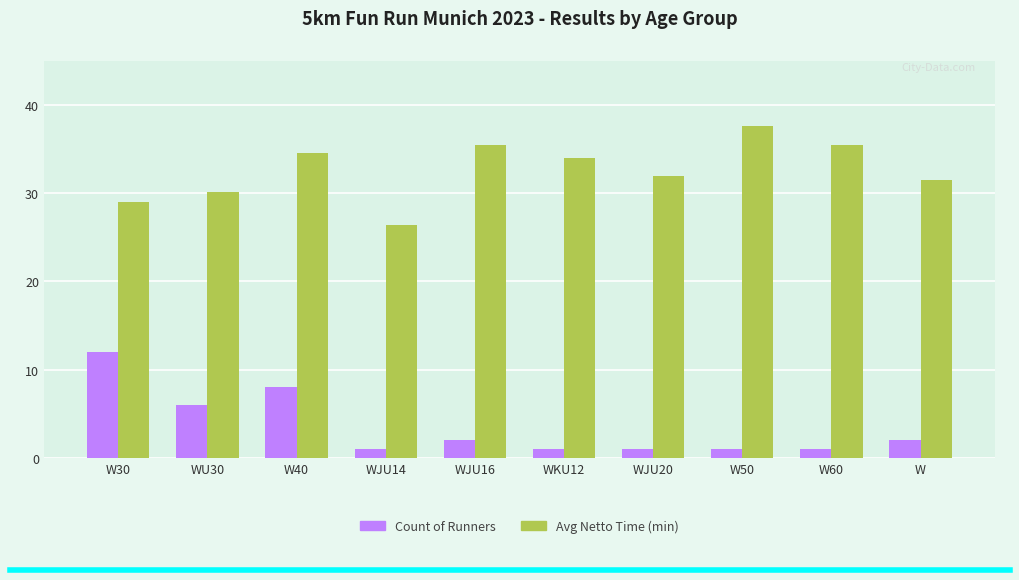

What is the sum of the Count of Runners values at WKU12 and W30?

13.0